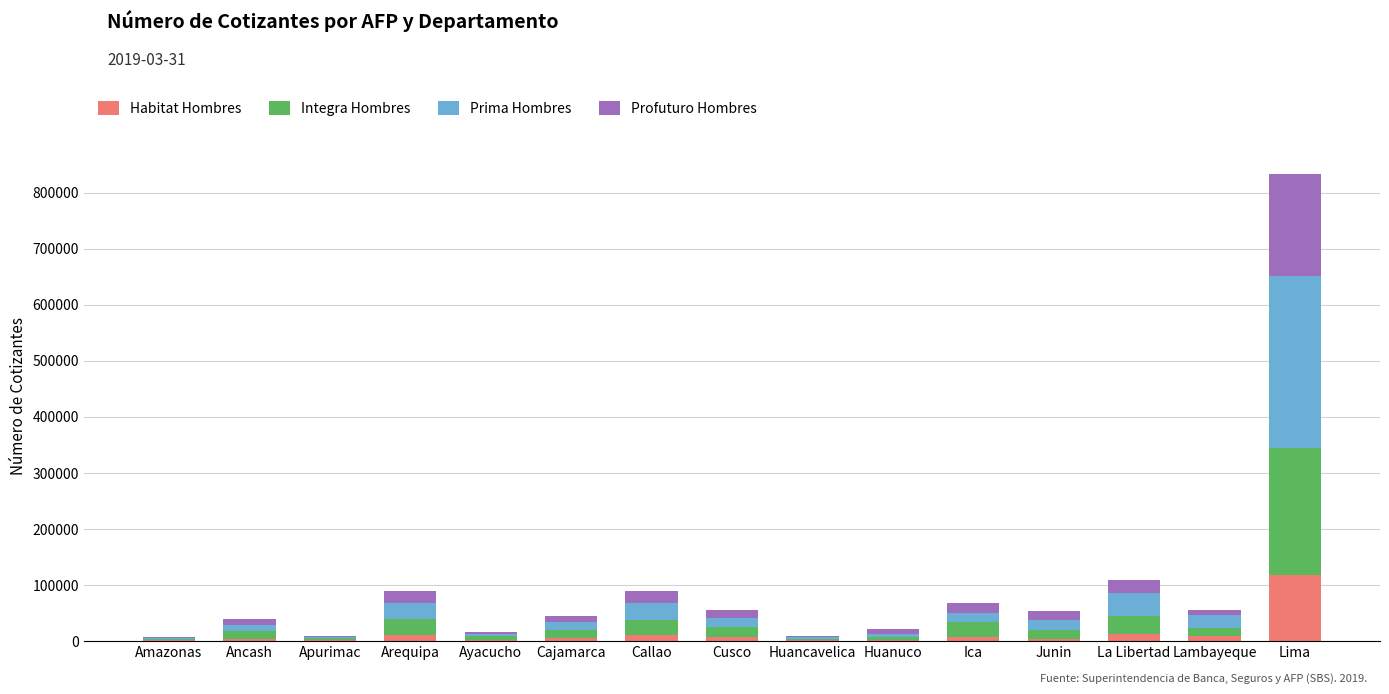

At which label does Habitat Hombres reach its peak?

Lima